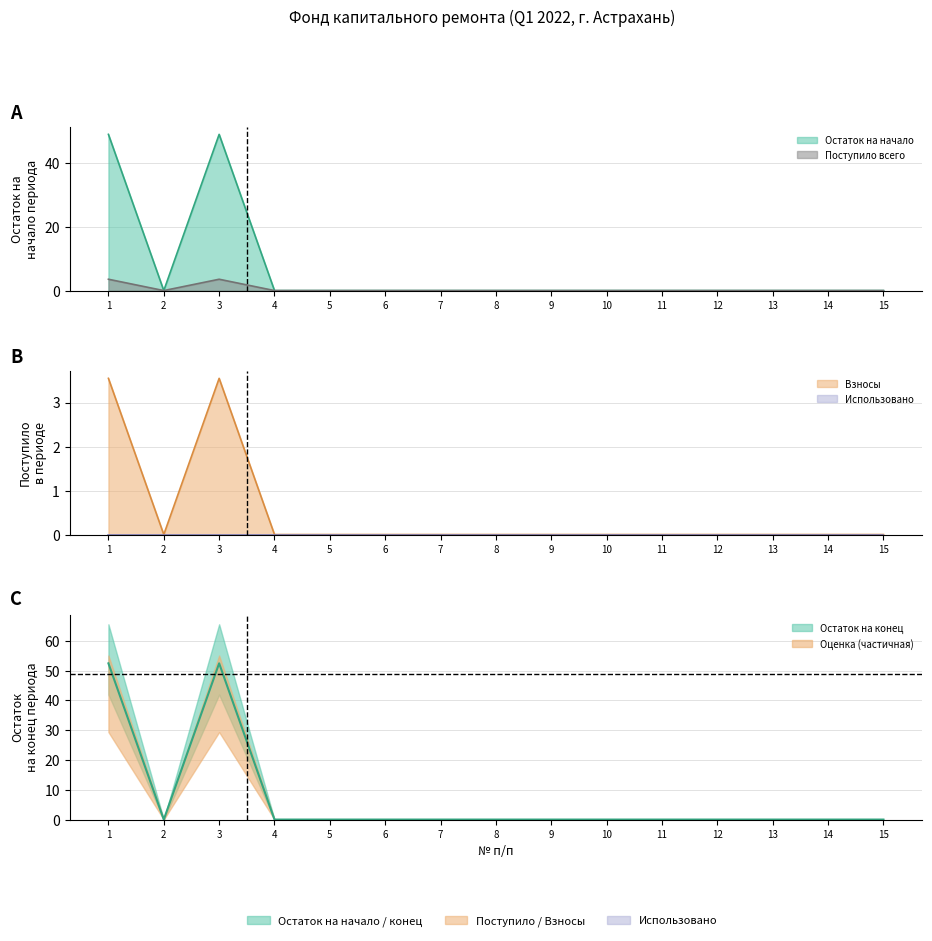

How many interior local valleys does the Взносы series have?

1